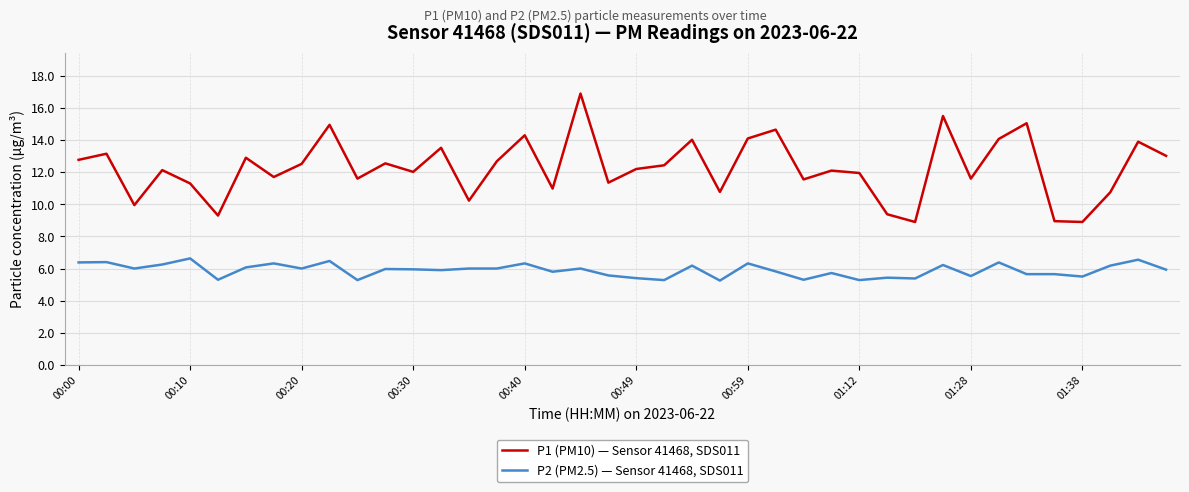

Which series has the largest range (max minus min)?

P1 (PM10) — Sensor 41468, SDS011